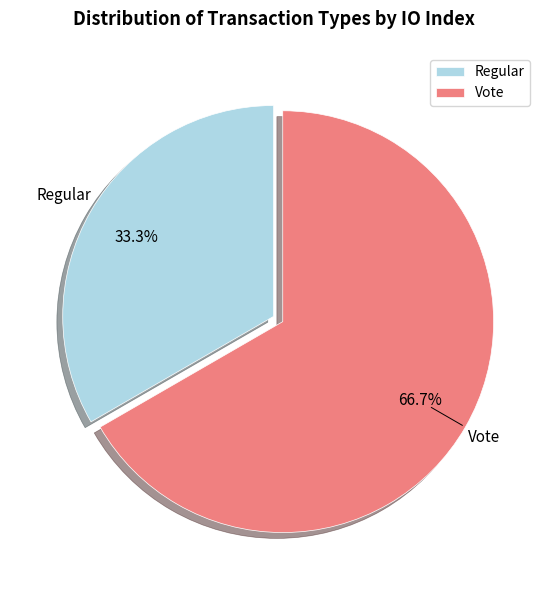

How much of the chart is everything except Vote?

33.3%